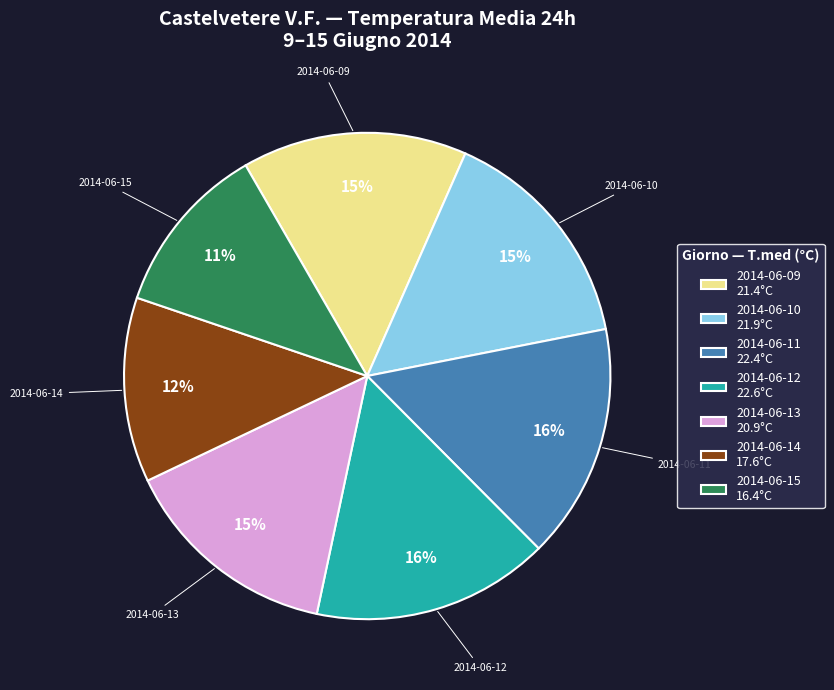

To the nearest percent, what percentage of the pie is 2014-06-14?

12%